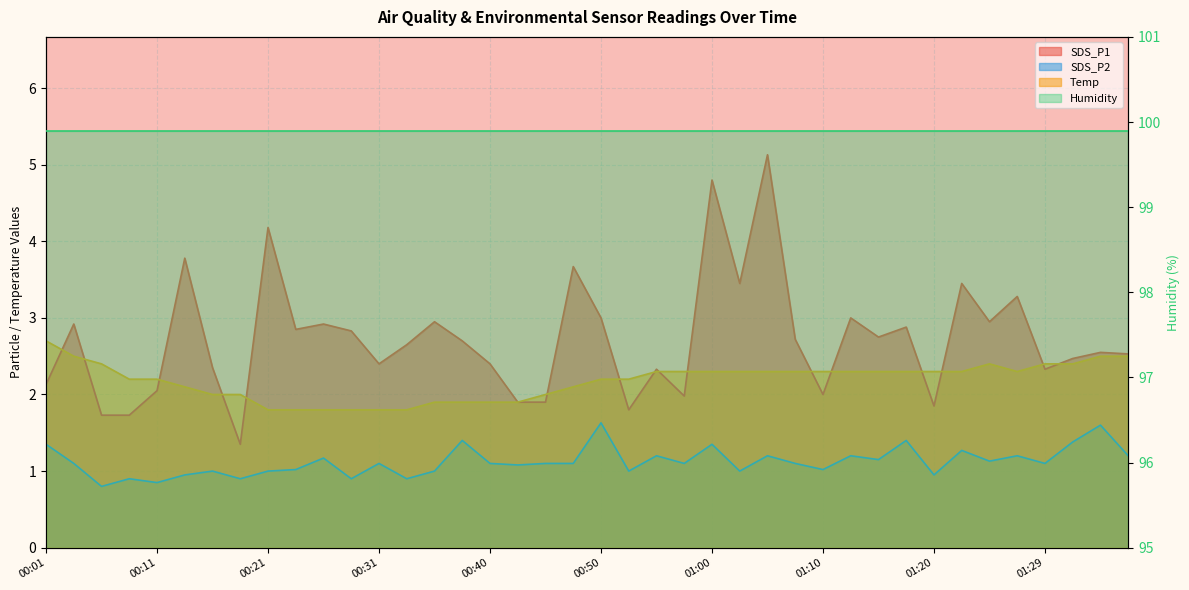

What is the label of the 25th point from the left?

01:00